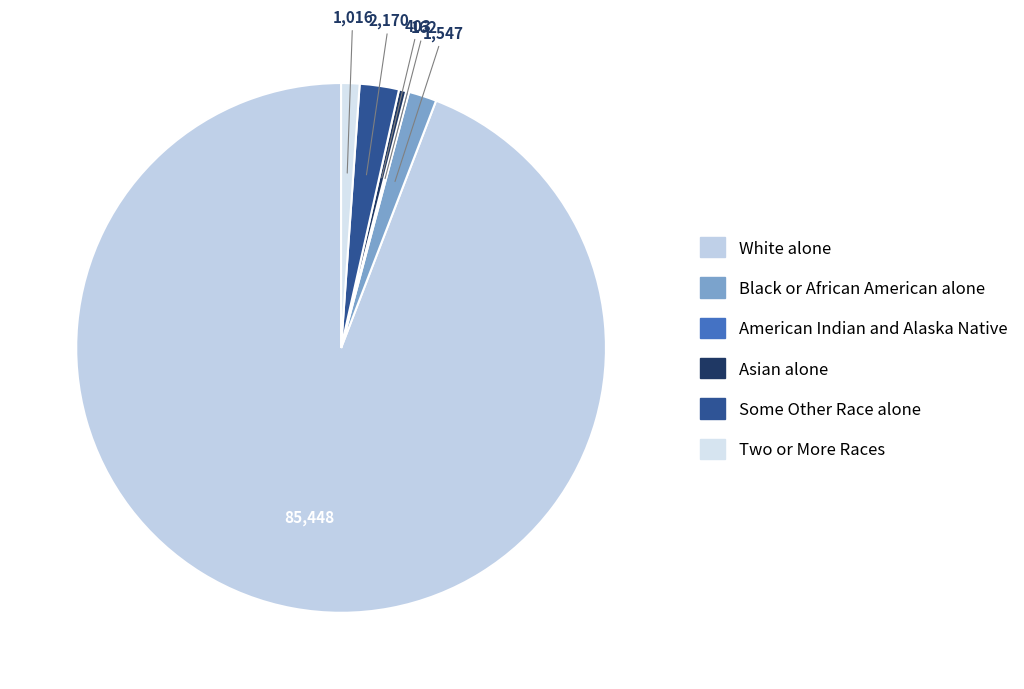

Rank the categories by value from lowest to highest.

American Indian and Alaska Native, Asian alone, Two or More Races, Black or African American alone, Some Other Race alone, White alone